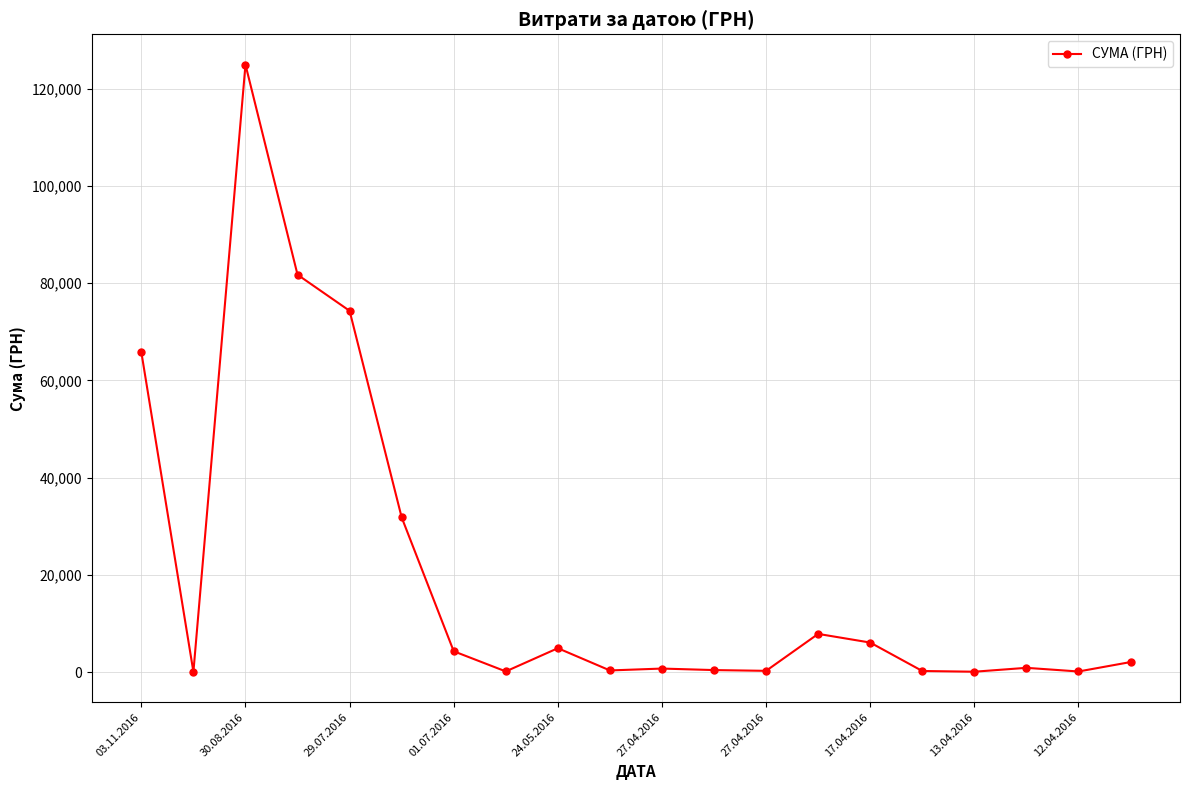

What is the sum of all values?

407549.7